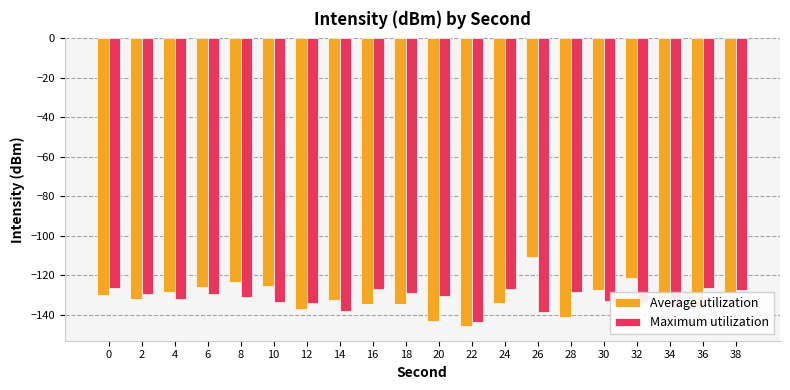

What are all the series names shown in the legend?

Average utilization, Maximum utilization